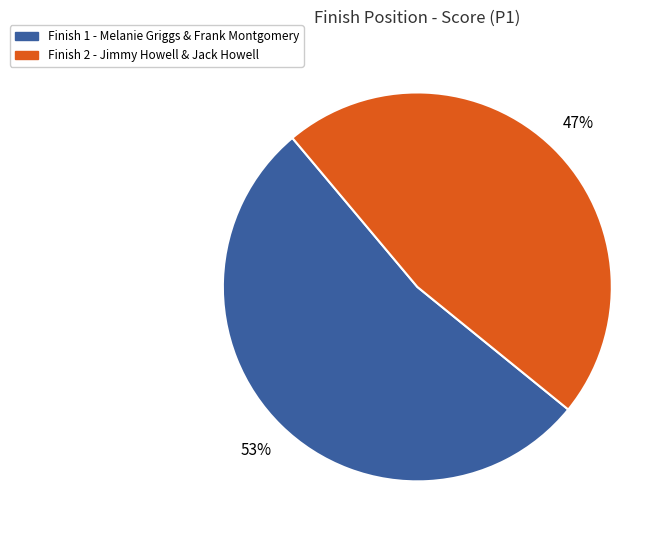

Is there a majority slice in this chart?

Yes